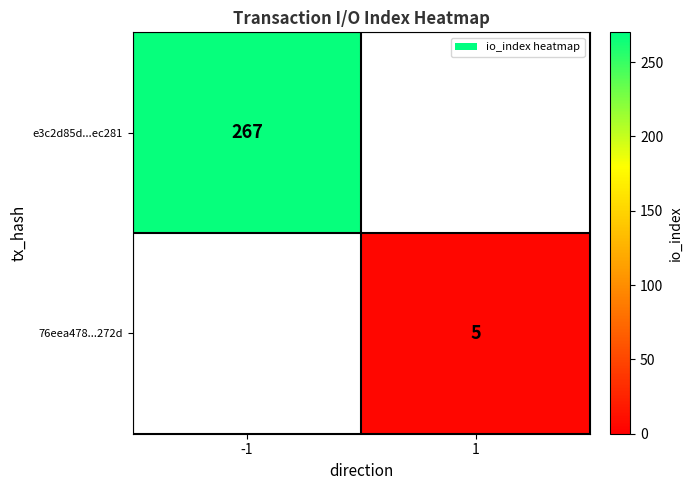

True or false: 76eea478...272d has a value of 9 at 1.

False